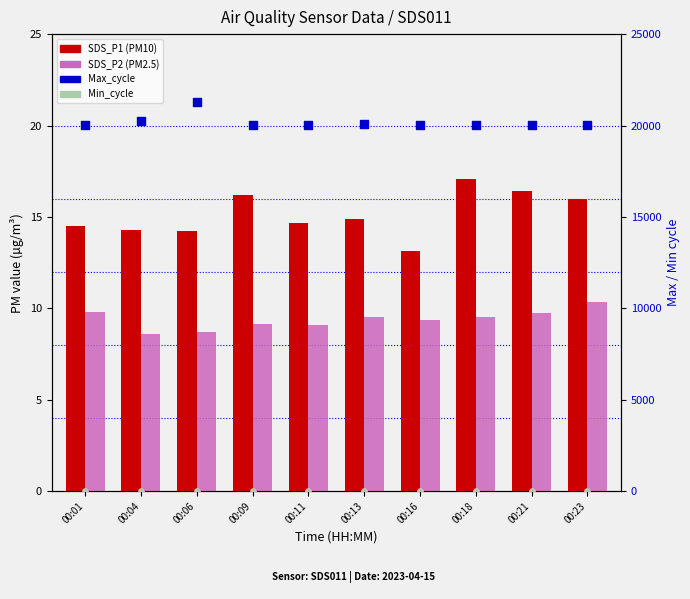

At how many categories does at least one series exceed 13180?

10